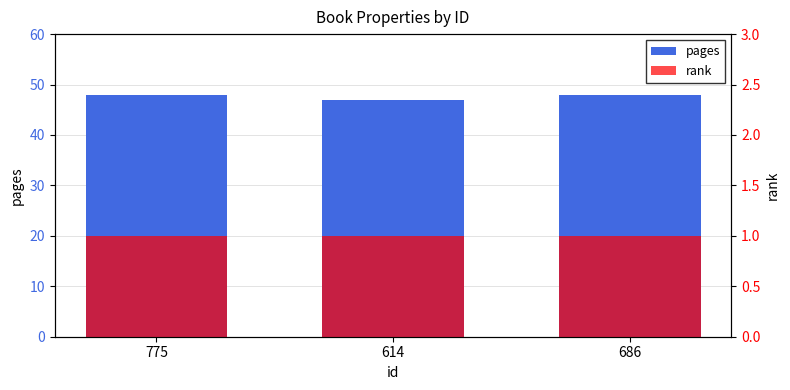

How many distinct data groups are displayed?

2